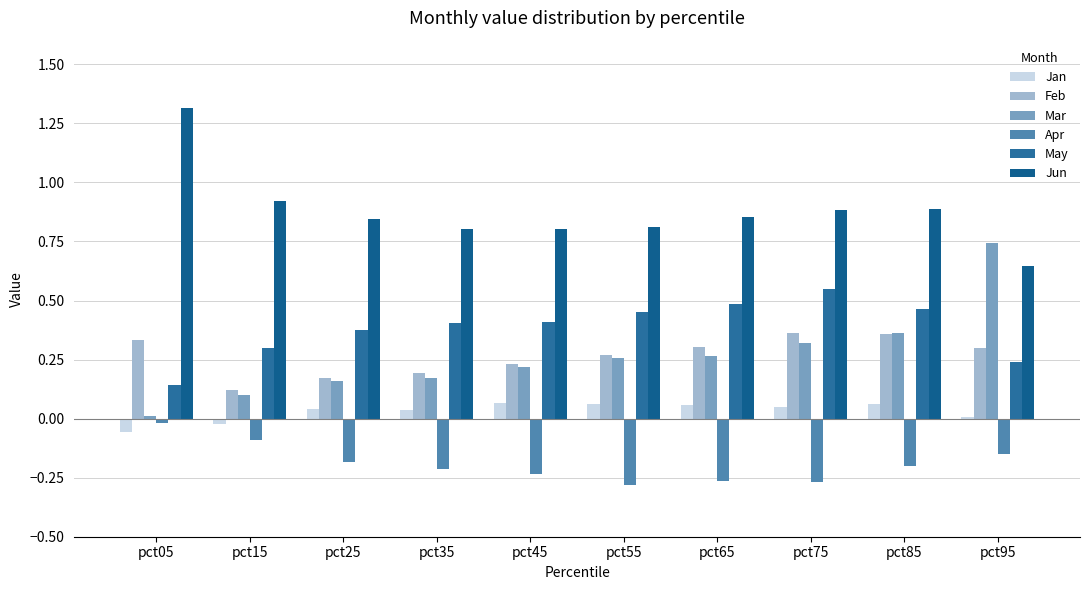

Count the number of categories in the chart.

10